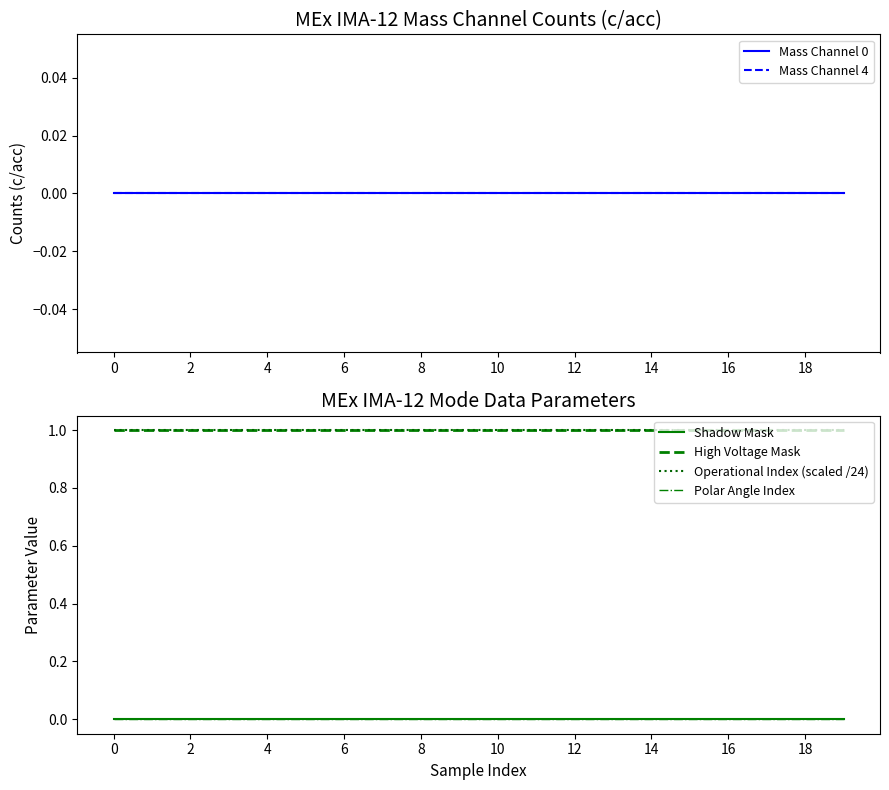

What is the sum of all High Voltage Mask values?

20